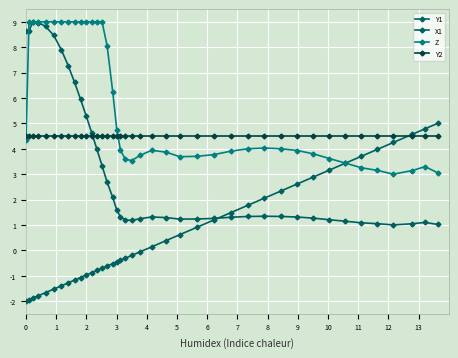

Reading left to right, transcribe all the data shown in this chart.

Y1: 8.7	8.7	9.0	9.0	8.8	8.5	7.9	7.3	6.6	6.0	5.3	4.6	4.0	3.3	2.7	2.1	1.6	1.3	1.2	1.2	1.2	1.3	1.3	1.2	1.2	1.3	1.3	1.3	1.3	1.3	1.3	1.3	1.2	1.1	1.1	1.0	1.0	1.0	1.1	1.0
X1: -2.0	-1.9	-1.9	-1.8	-1.7	-1.5	-1.4	-1.3	-1.2	-1.1	-1.0	-0.9	-0.8	-0.7	-0.6	-0.5	-0.5	-0.4	-0.3	-0.2	-0.1	0.1	0.4	0.6	0.9	1.2	1.5	1.8	2.1	2.3	2.6	2.9	3.2	3.4	3.7	4.0	4.2	4.6	4.8	5.0
Z: 4.3	9.0	9.0	9.0	9.0	9.0	9.0	9.0	9.0	9.0	9.0	9.0	9.0	9.0	8.1	6.3	4.7	4.0	3.6	3.5	3.7	3.9	3.9	3.7	3.7	3.8	3.9	4.0	4.0	4.0	3.9	3.8	3.6	3.4	3.3	3.1	3.0	3.1	3.3	3.1
Y2: 4.5	4.5	4.5	4.5	4.5	4.5	4.5	4.5	4.5	4.5	4.5	4.5	4.5	4.5	4.5	4.5	4.5	4.5	4.5	4.5	4.5	4.5	4.5	4.5	4.5	4.5	4.5	4.5	4.5	4.5	4.5	4.5	4.5	4.5	4.5	4.5	4.5	4.5	4.5	4.5